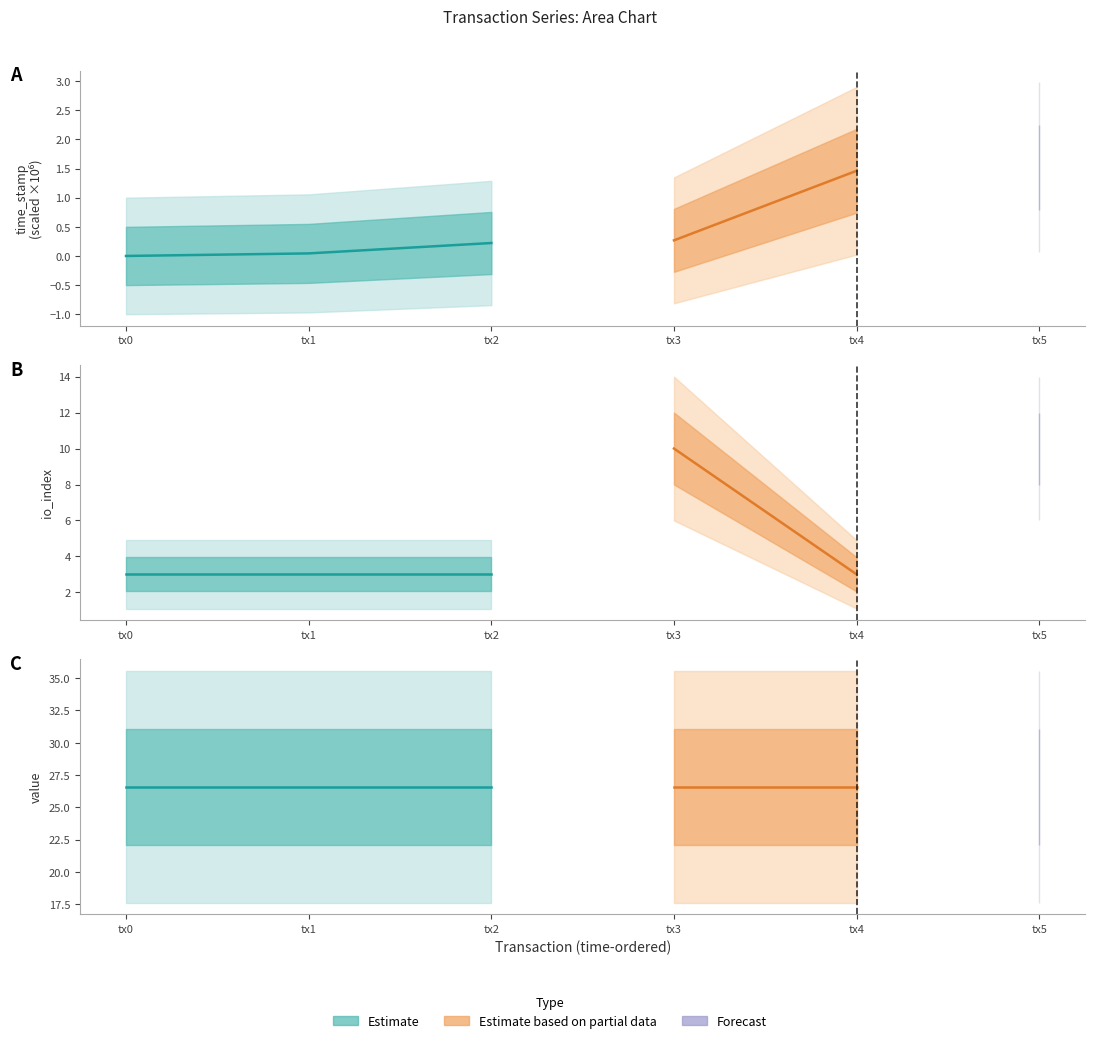

Which category has the highest value in the time_stamp (norm) series?

tx2